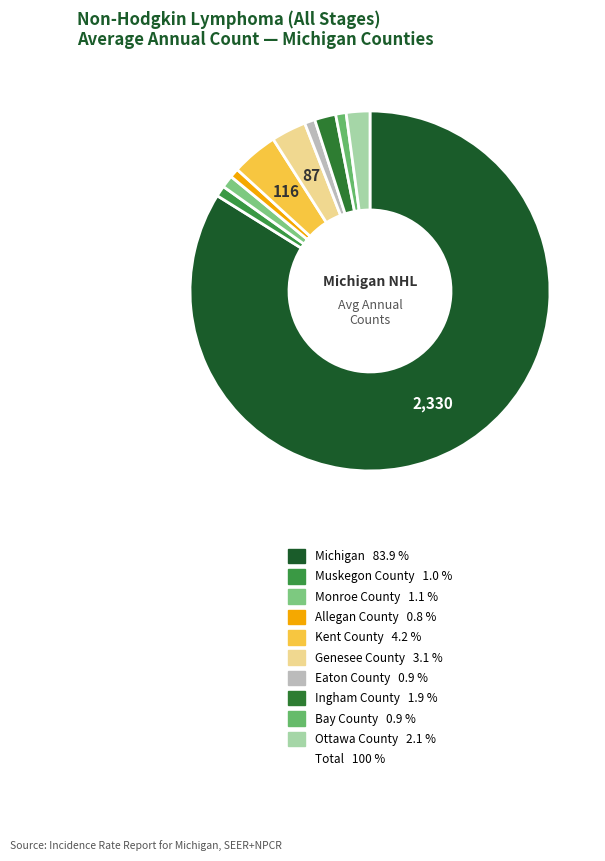

How many slices are in this pie chart?

10